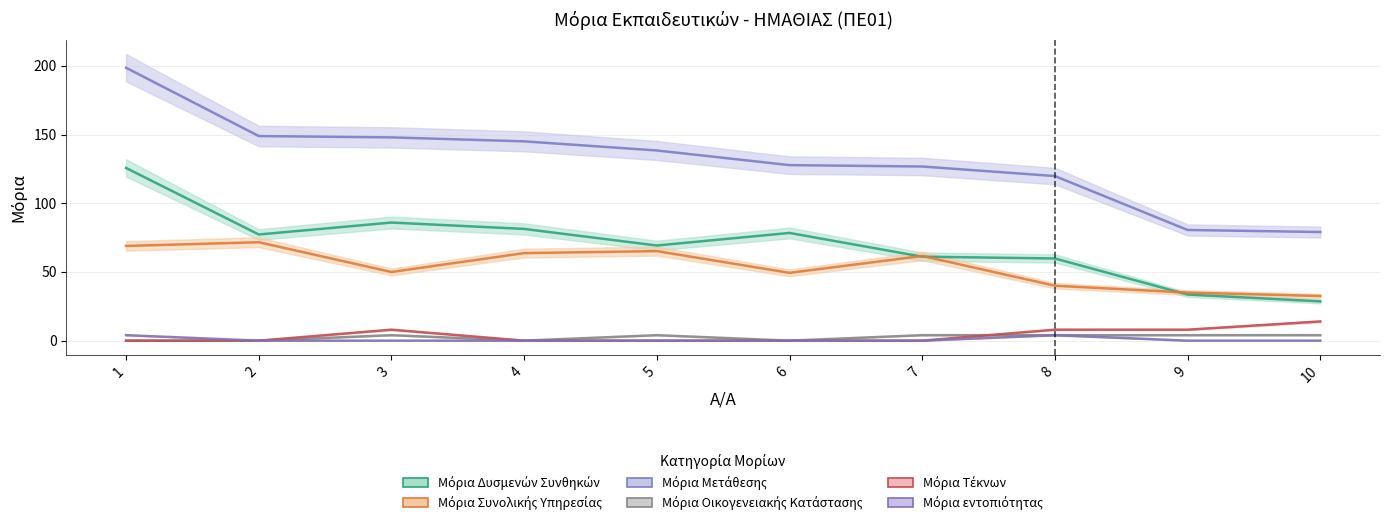

Reading left to right, list all the values displayed in this chart.

Μόρια Δυσμενών Συνθηκών: 125.7	77.3	86.0	81.3	69.3	78.4	61.1	59.8	33.6	28.6
Μόρια Συνολικής Υπηρεσίας: 69.0	71.7	50.0	63.8	65.2	49.4	61.7	40.0	35.0	32.5
Μόρια Μετάθεσης: 198.7	149.0	148.0	145.1	138.5	127.8	126.8	119.8	80.6	79.1
Μόρια Οικογενειακής Κατάστασης: 0.0	0.0	4.0	0.0	4.0	0.0	4.0	4.0	4.0	4.0
Μόρια Τέκνων: 0.0	0.0	8.0	0.0	0.0	0.0	0.0	8.0	8.0	14.0
Μόρια εντοπιότητας: 4.0	0.0	0.0	0.0	0.0	0.0	0.0	4.0	0.0	0.0